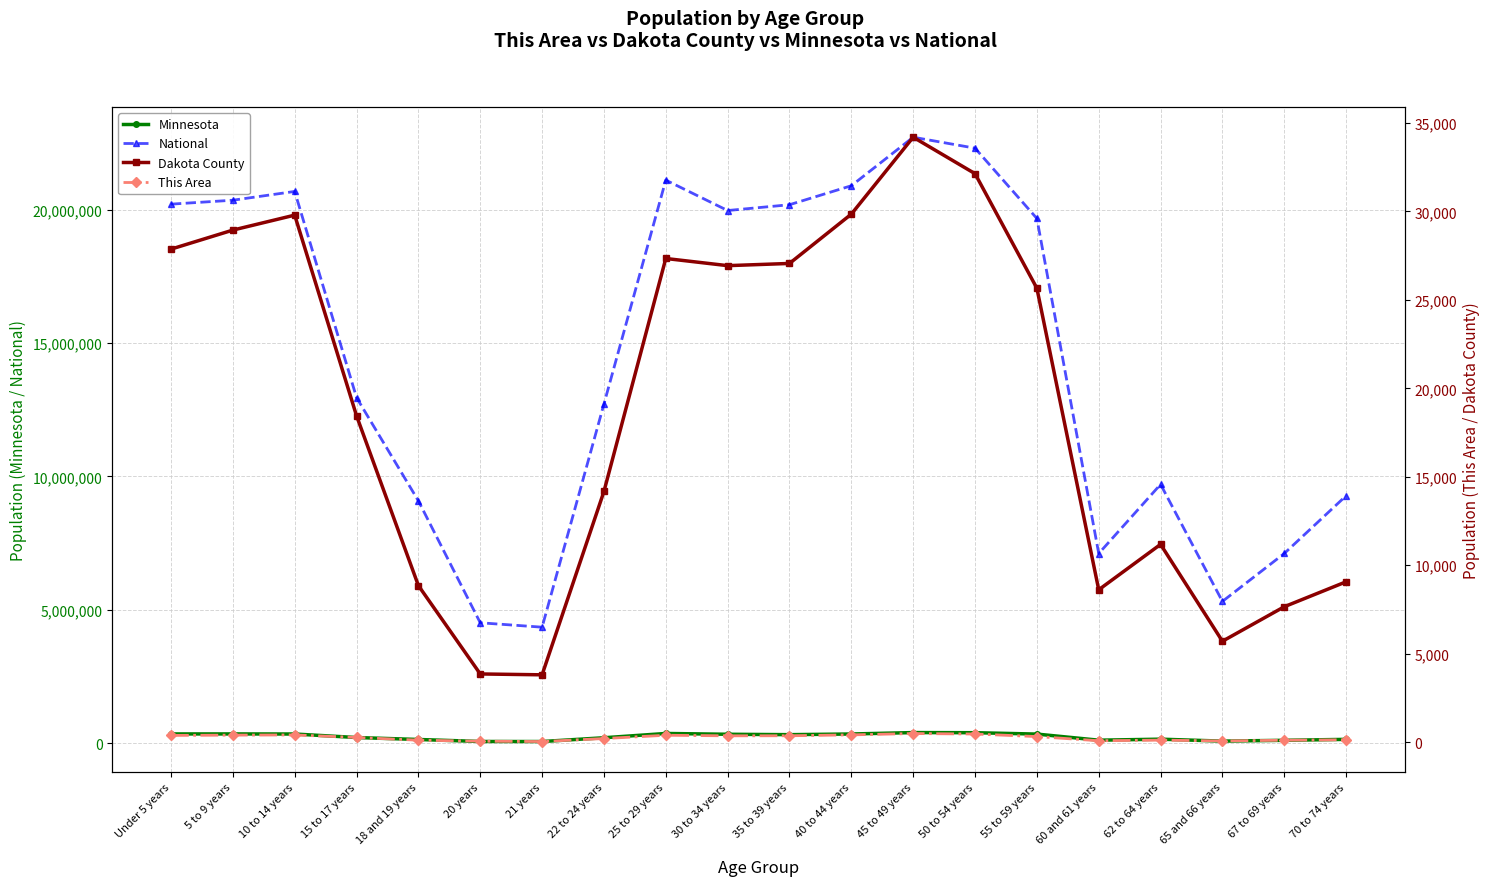

Where is the first local maximum for Dakota County?

10 to 14 years